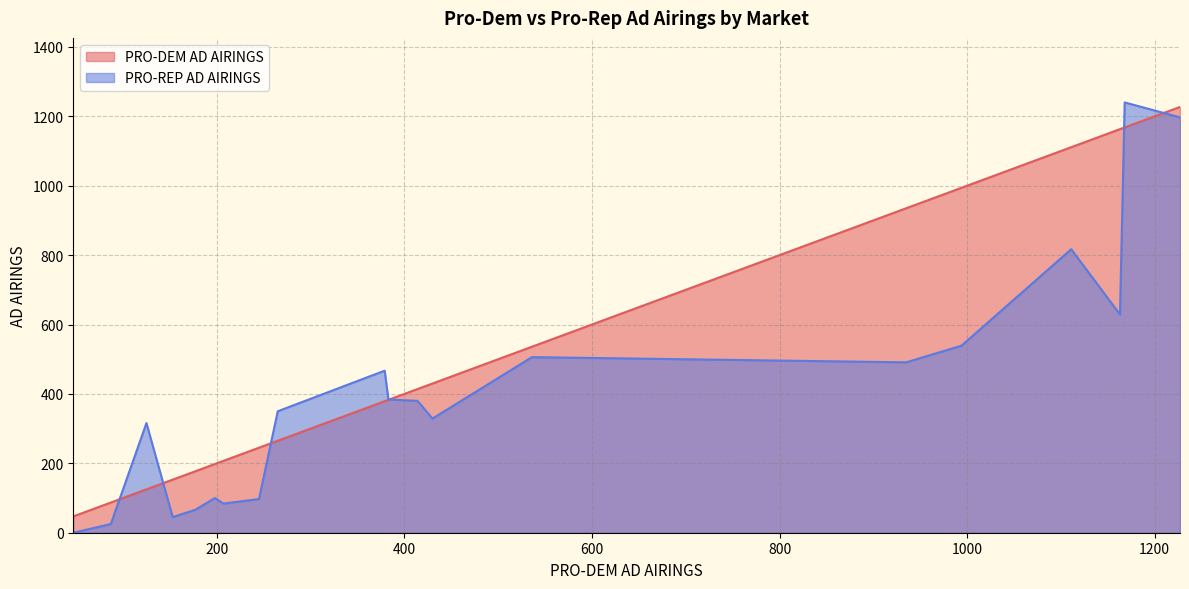

Is the value of PRO-REP AD AIRINGS at CHARLOTTE greater than the value of PRO-DEM AD AIRINGS at PORTLAND, ME?

Yes